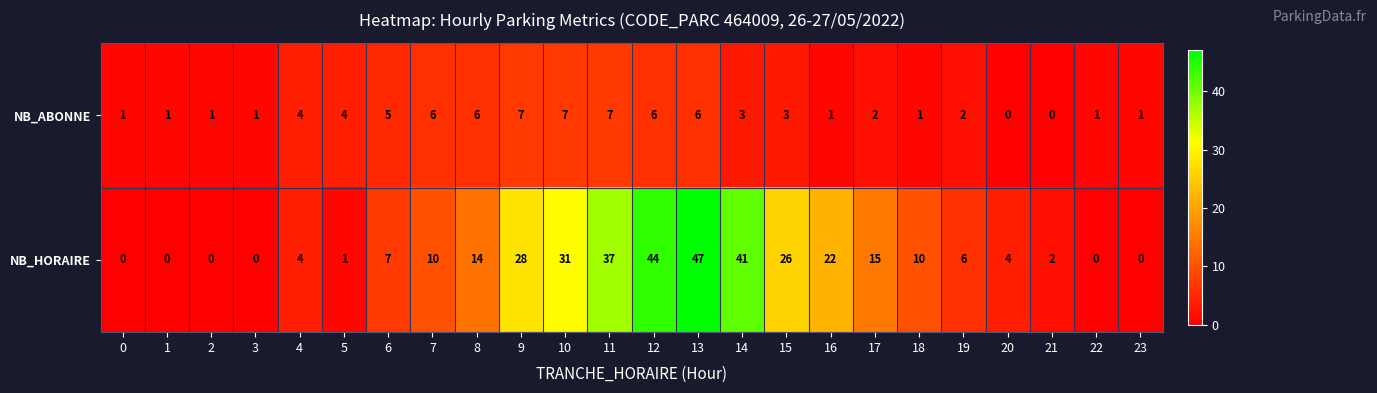

Rank the series by their maximum value, from highest to lowest.

NB_HORAIRE, NB_ABONNE